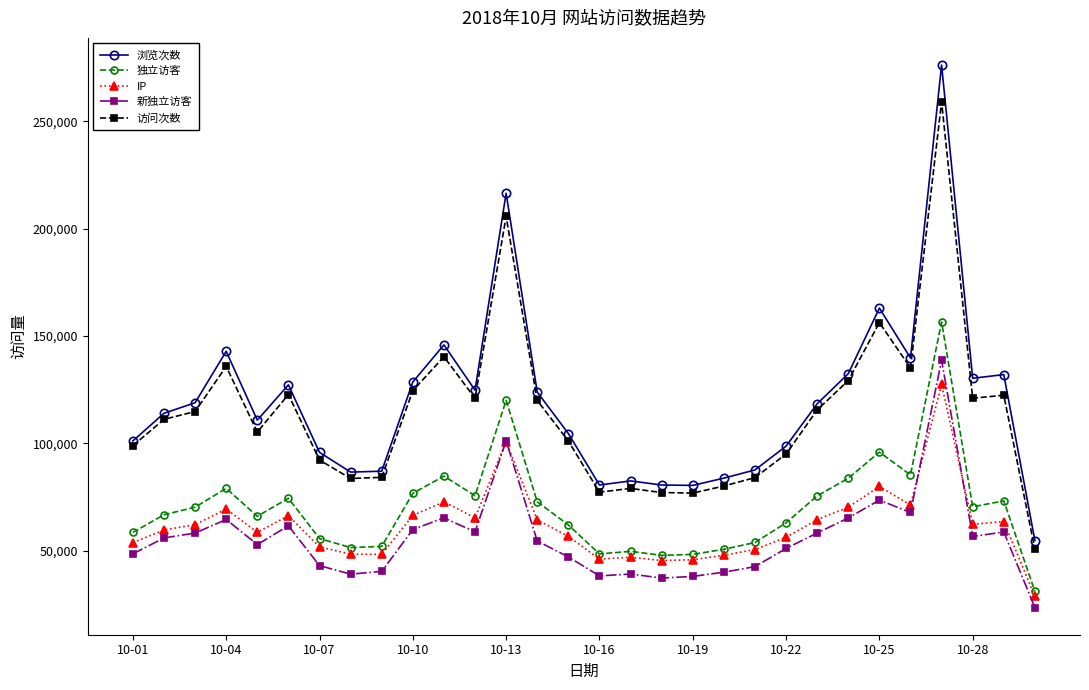

What is the maximum value for IP?

127503